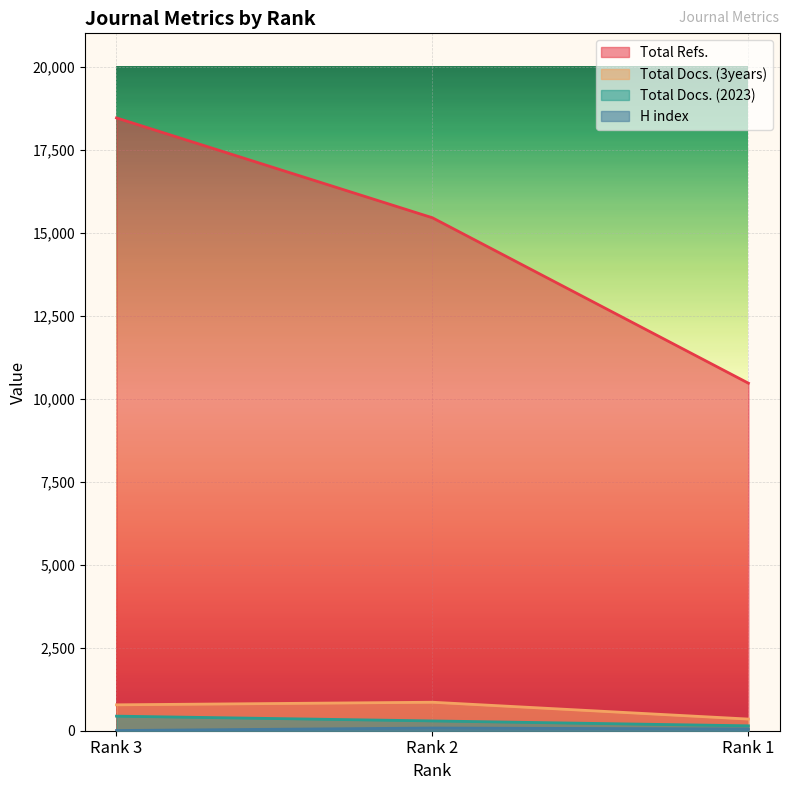

At how many categories does at least one series exceed 4386?

3